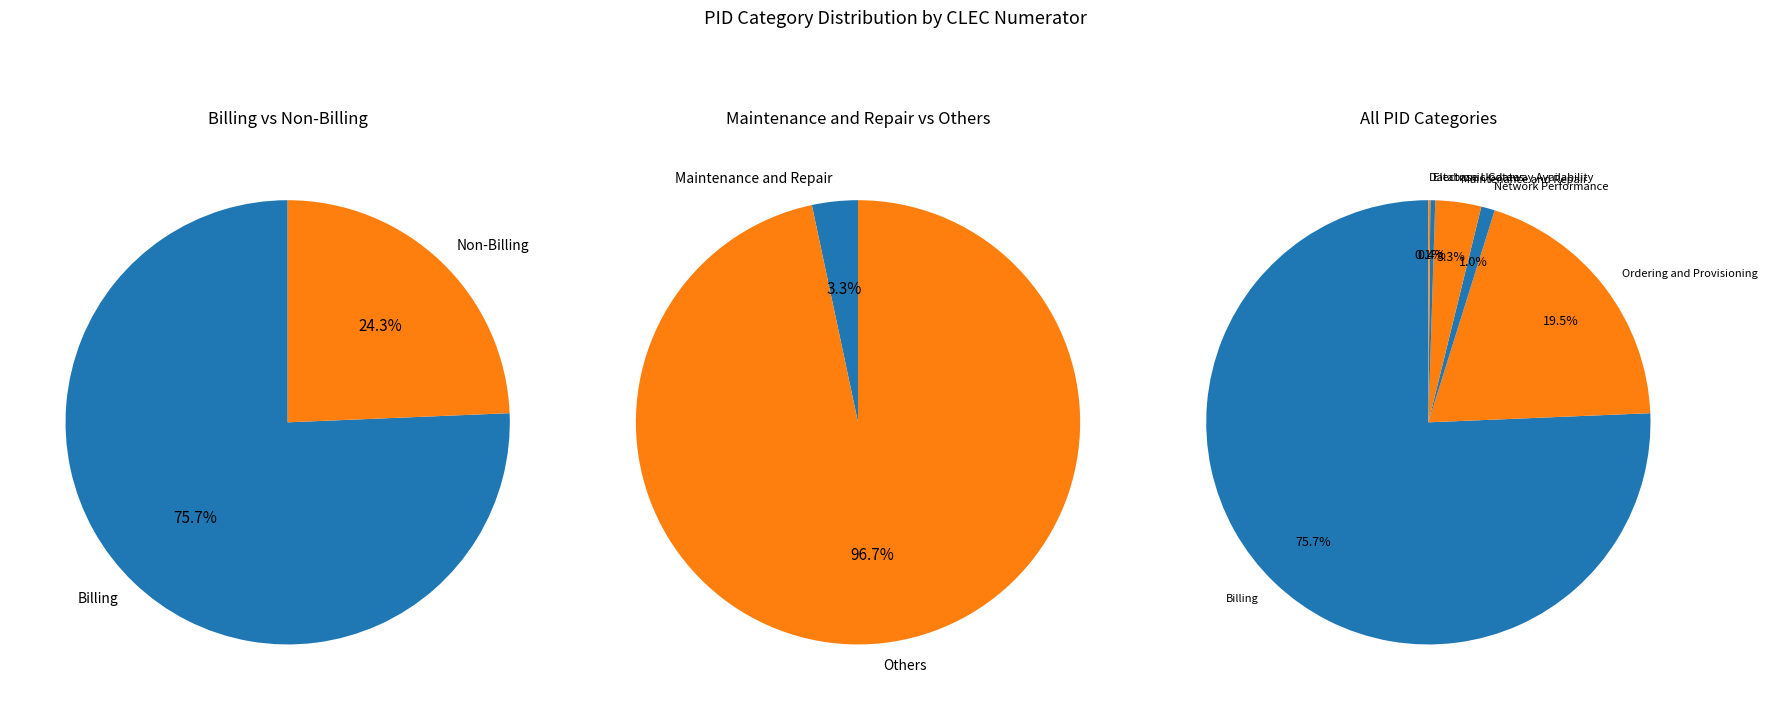

What portion of the pie excludes Database Updates?

99.9%